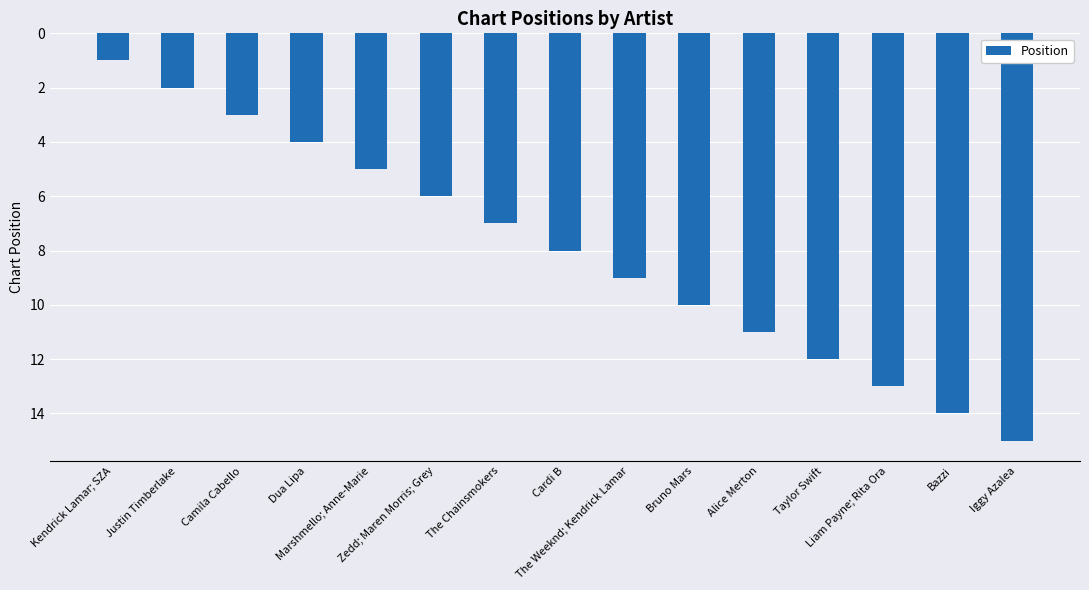

True or false: the data shows 10 at The Chainsmokers.

False